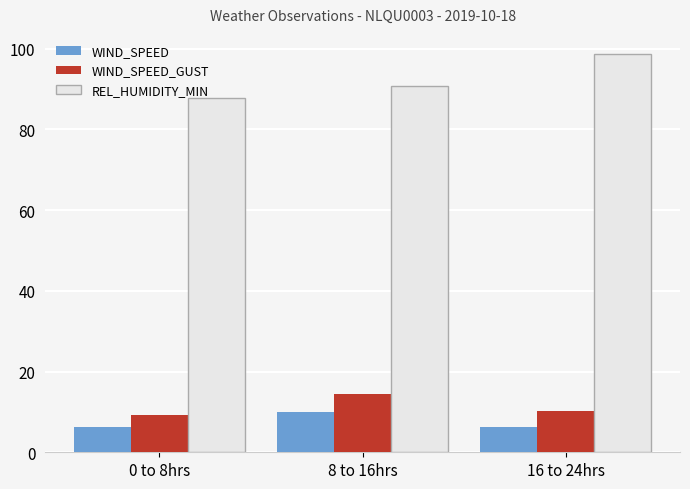

What is the label of the 3rd bar from the left?

16 to 24hrs